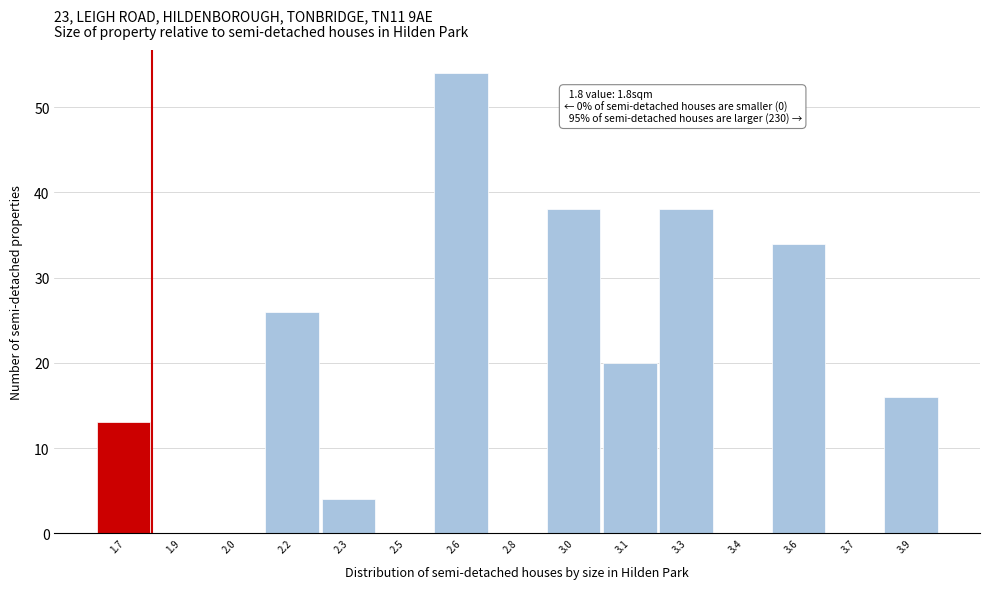

Reading left to right, extract all data points from this chart.

1.7=13	1.9=0	2.0=0	2.2=26	2.3=4	2.5=0	2.6=54	2.8=0	3.0=38	3.1=20	3.3=38	3.4=0	3.6=34	3.7=0	3.9=16